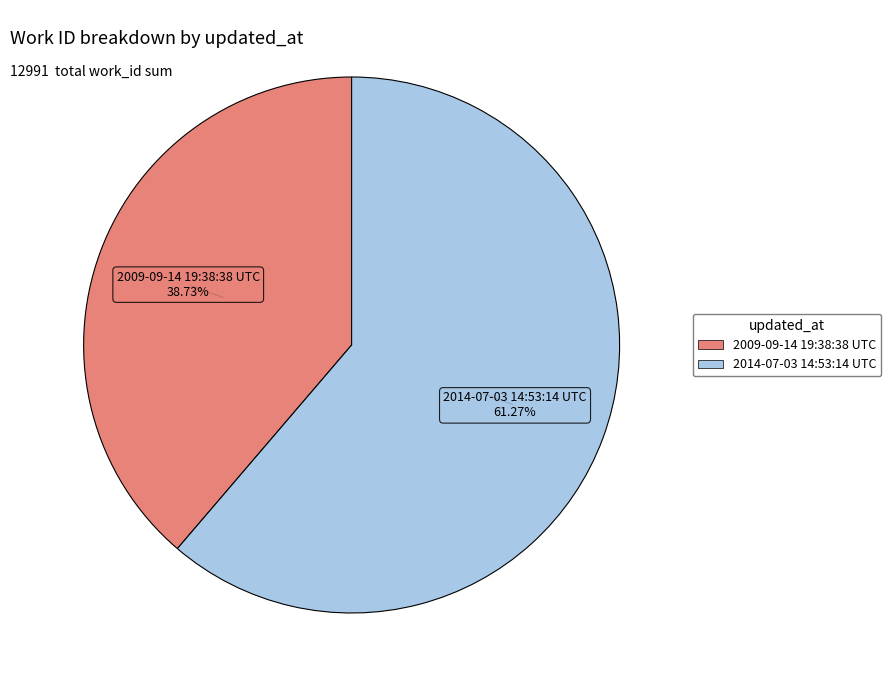

What is the majority slice?

2014-07-03 14:53:14 UTC